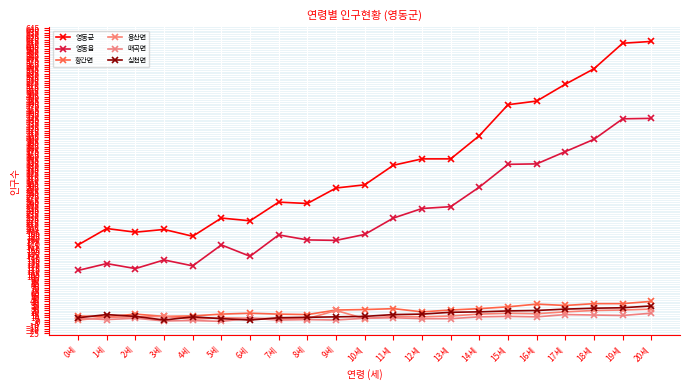

What is the sum of all 영동군 values?

7267